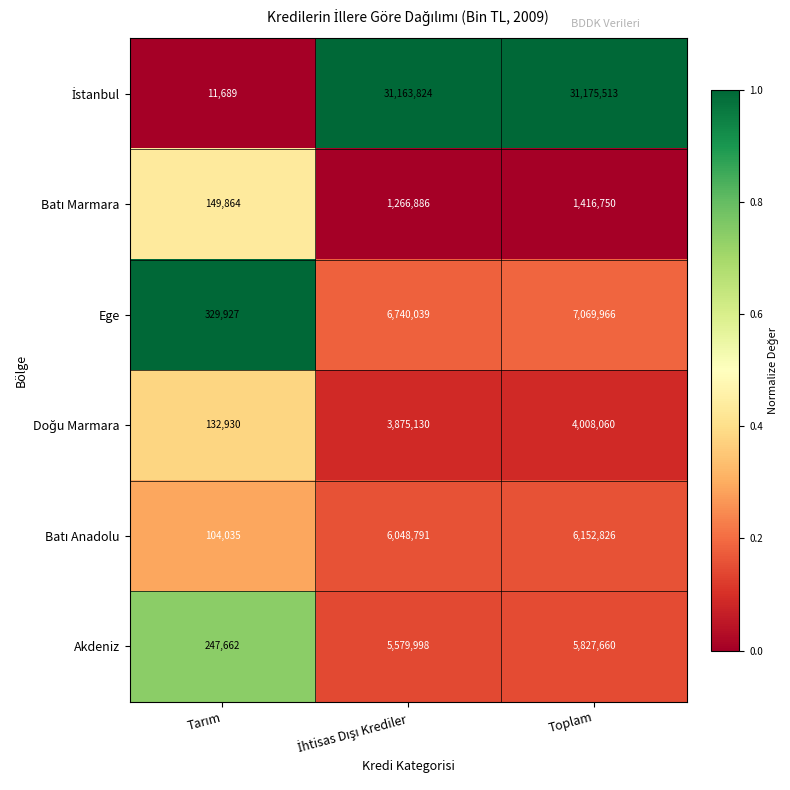

What is the average value of the Ege series?

4713311